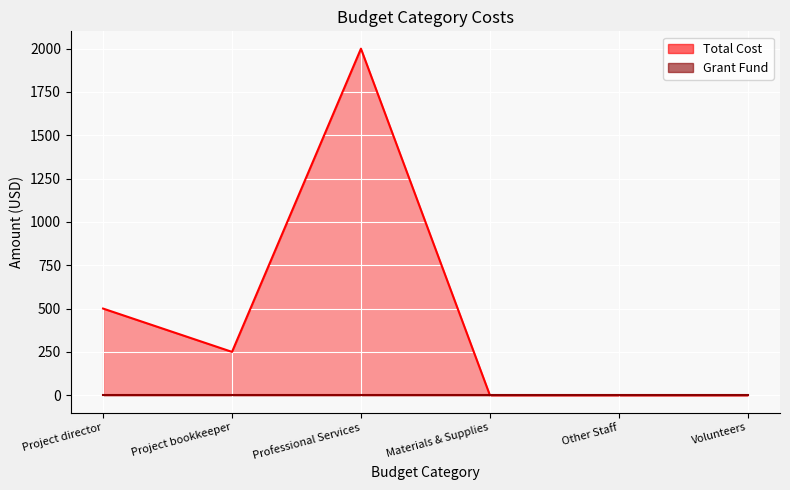

Approximately how many times larger is the value at Professional Services compared to Project director?

4.0